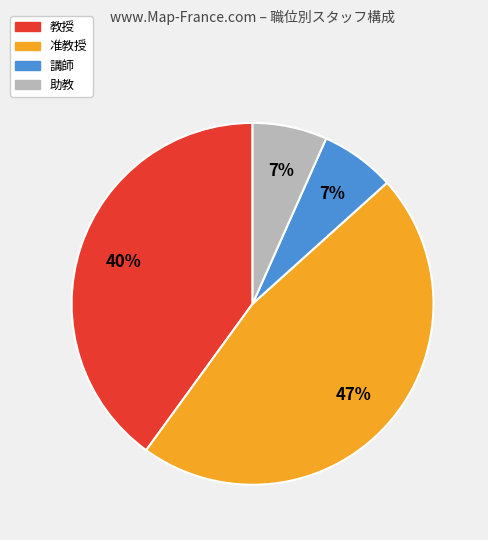

Do 教授 and 助教 together represent more than half of the pie?

No